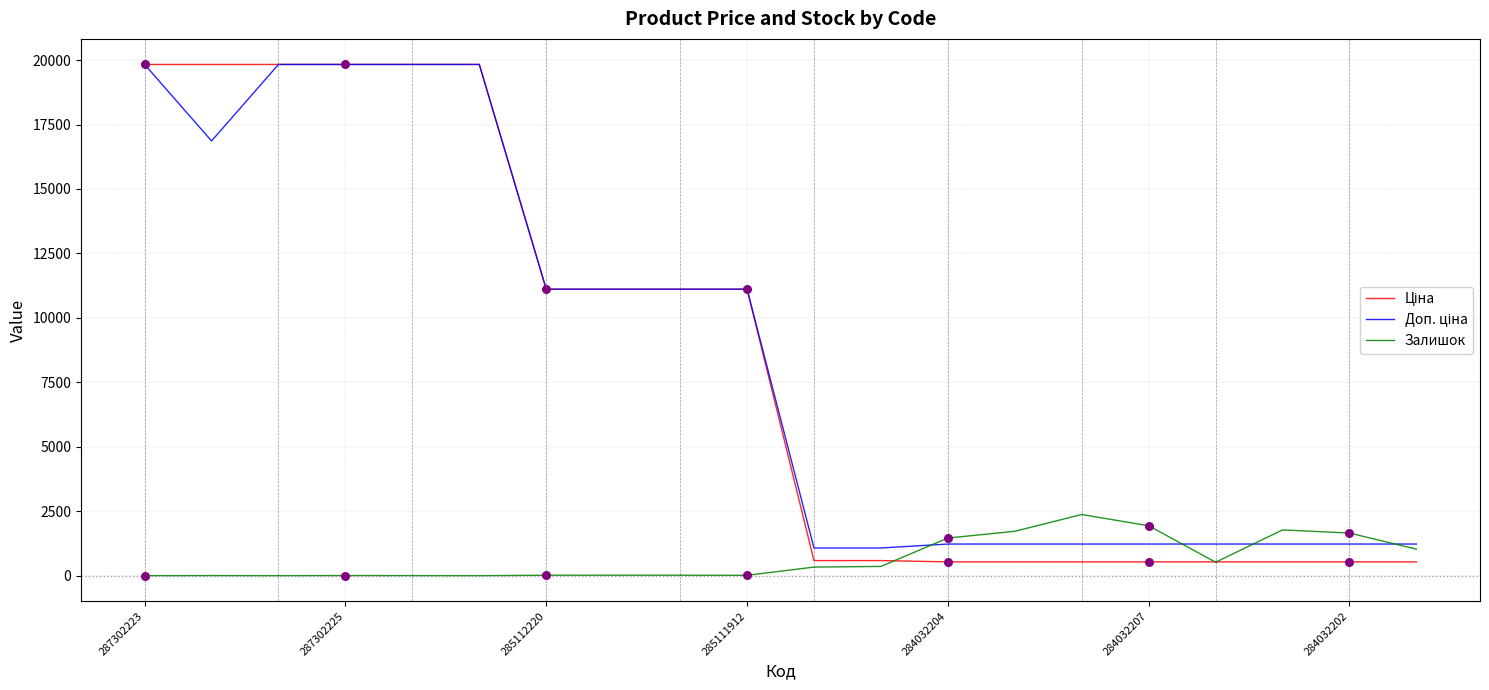

At how many categories does at least one series exceed 10512?

10